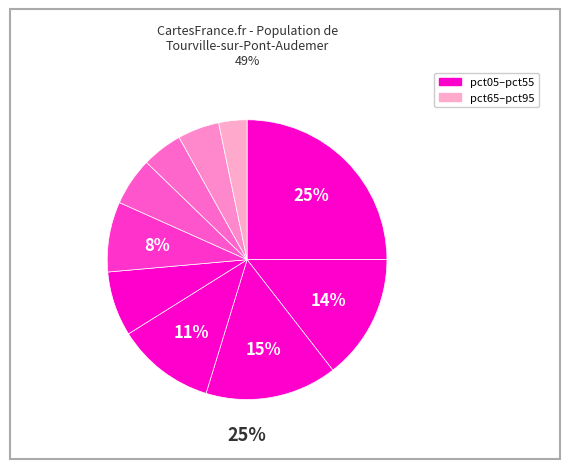

Is there a majority slice in this chart?

No